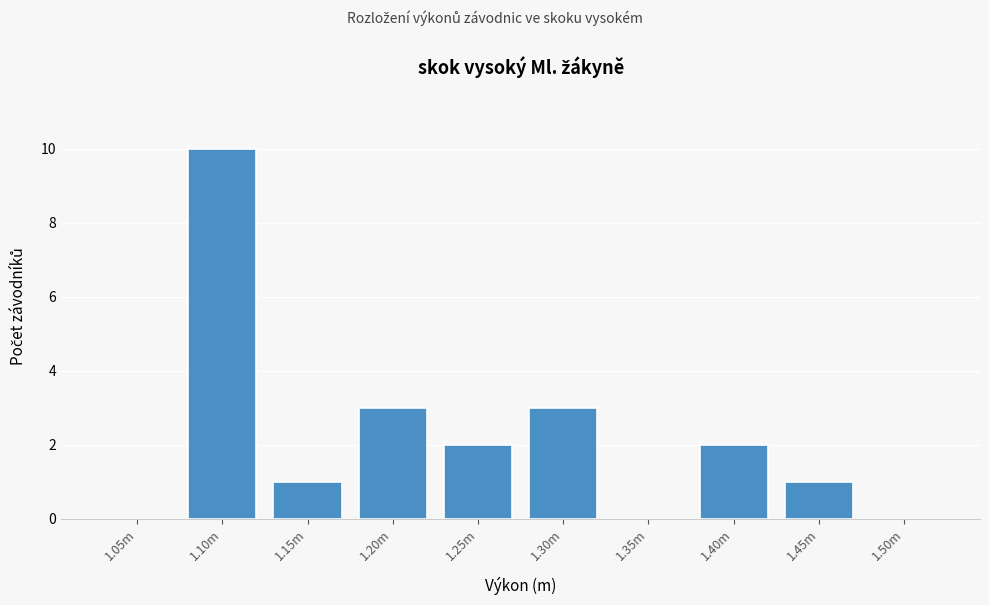

Reading left to right, what are all the values shown in this chart?

1.05m=0	1.10m=10	1.15m=1	1.20m=3	1.25m=2	1.30m=3	1.35m=0	1.40m=2	1.45m=1	1.50m=0